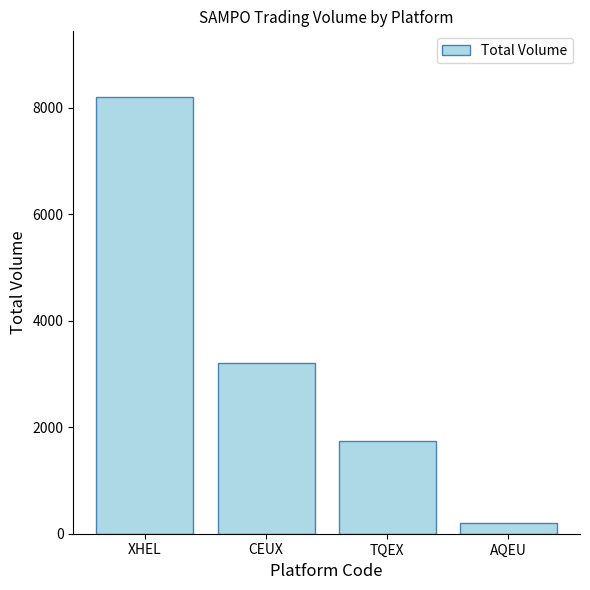

What is the label of the 4th bar from the left?

AQEU